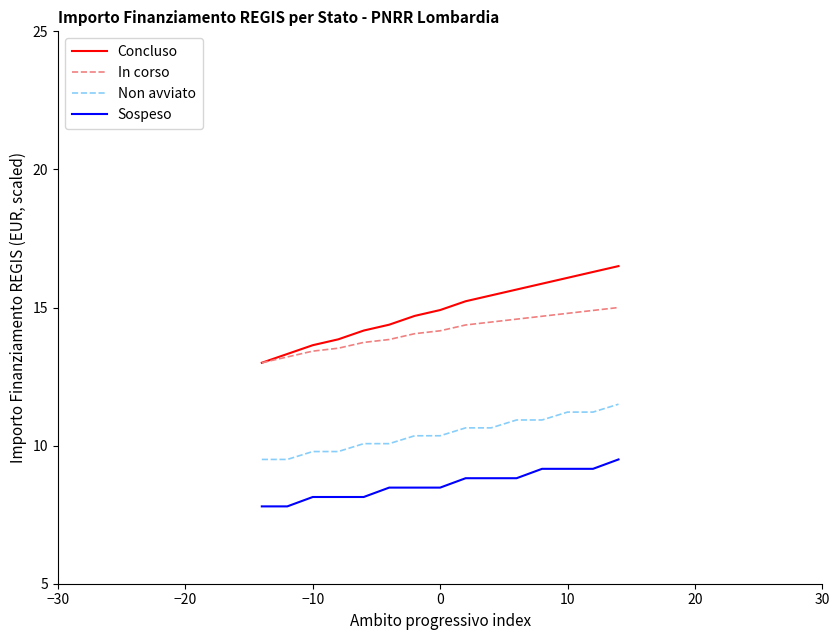

What is the minimum value shown in the chart?

7.8